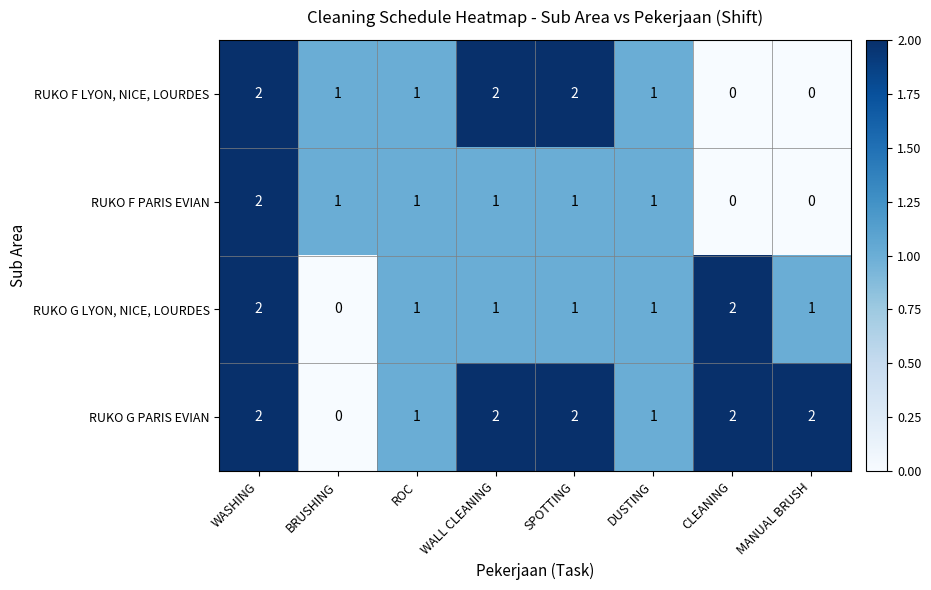

Which series has the largest total across all categories?

RUKO G PARIS EVIAN